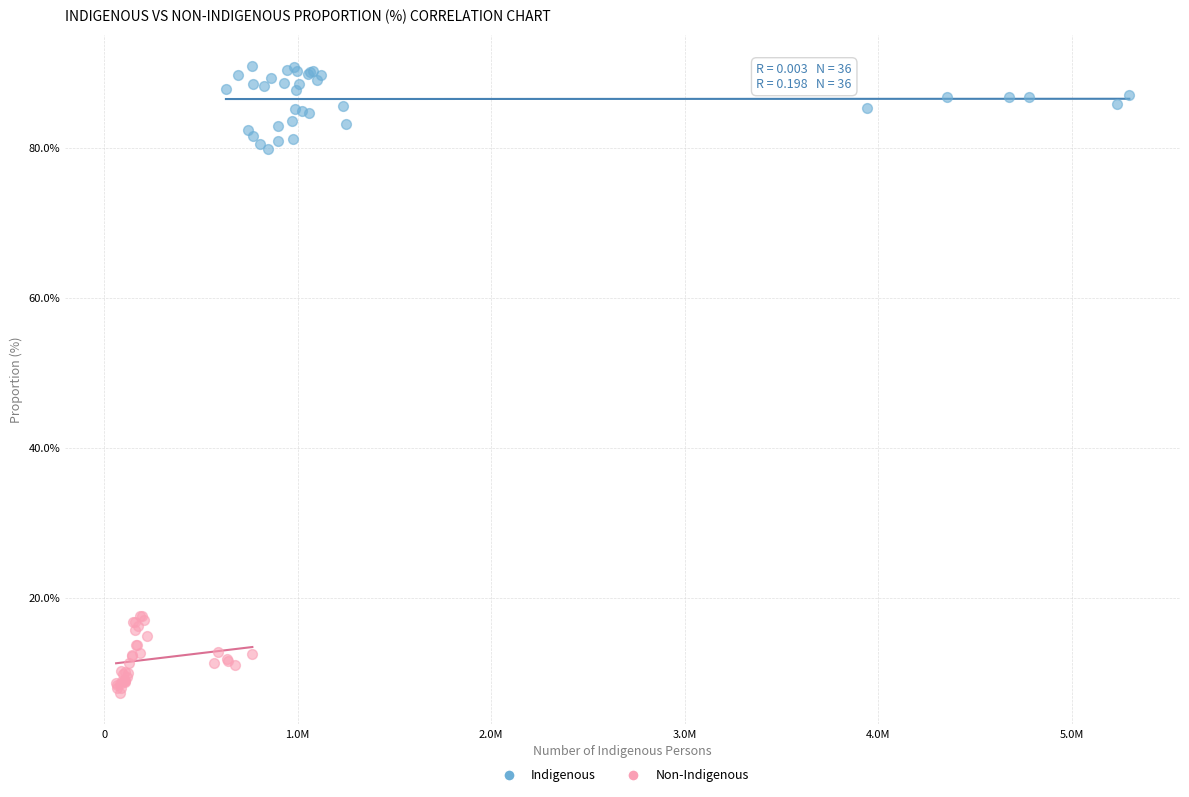

What are all the series names shown in the legend?

Indigenous, Non-Indigenous